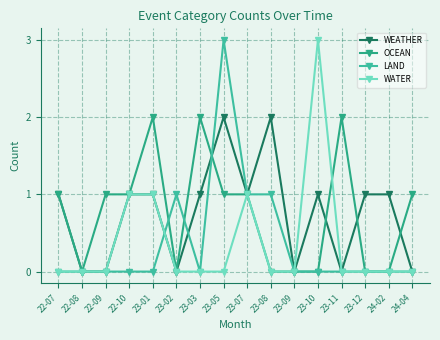

How many data points does each series have?

16